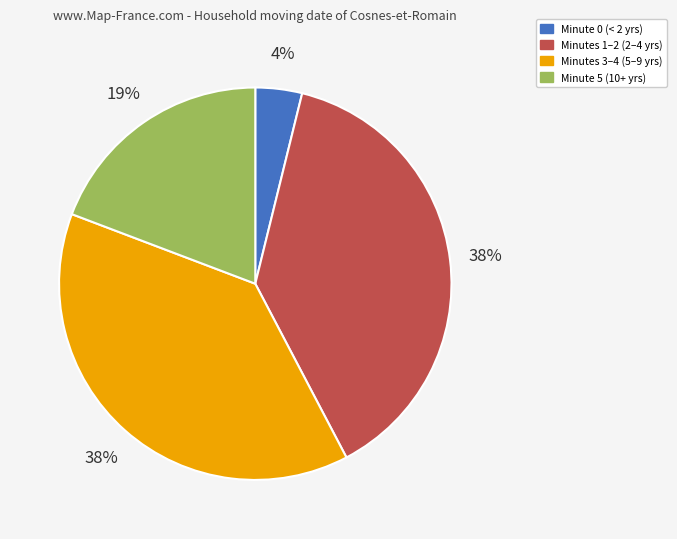

Does any single category account for the majority?

No